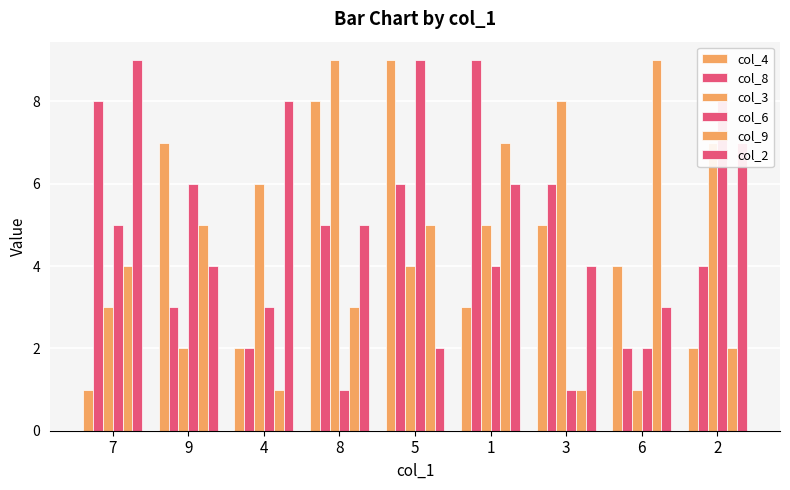

What is the difference between the second highest and minimum values in the col_8 series?

6